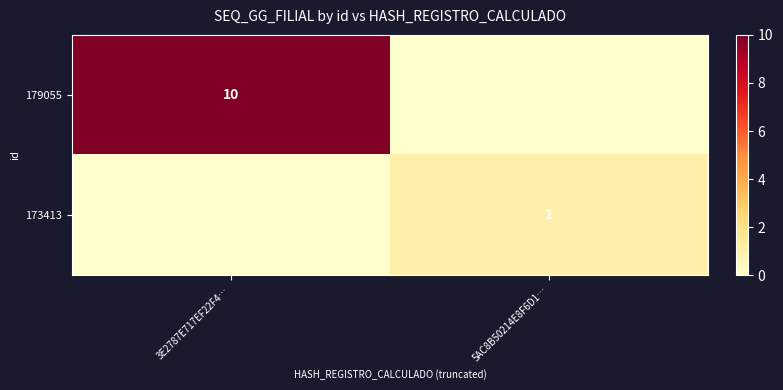

Where is 179055 nearest to the value 5?

3E2787E717EF22F4…